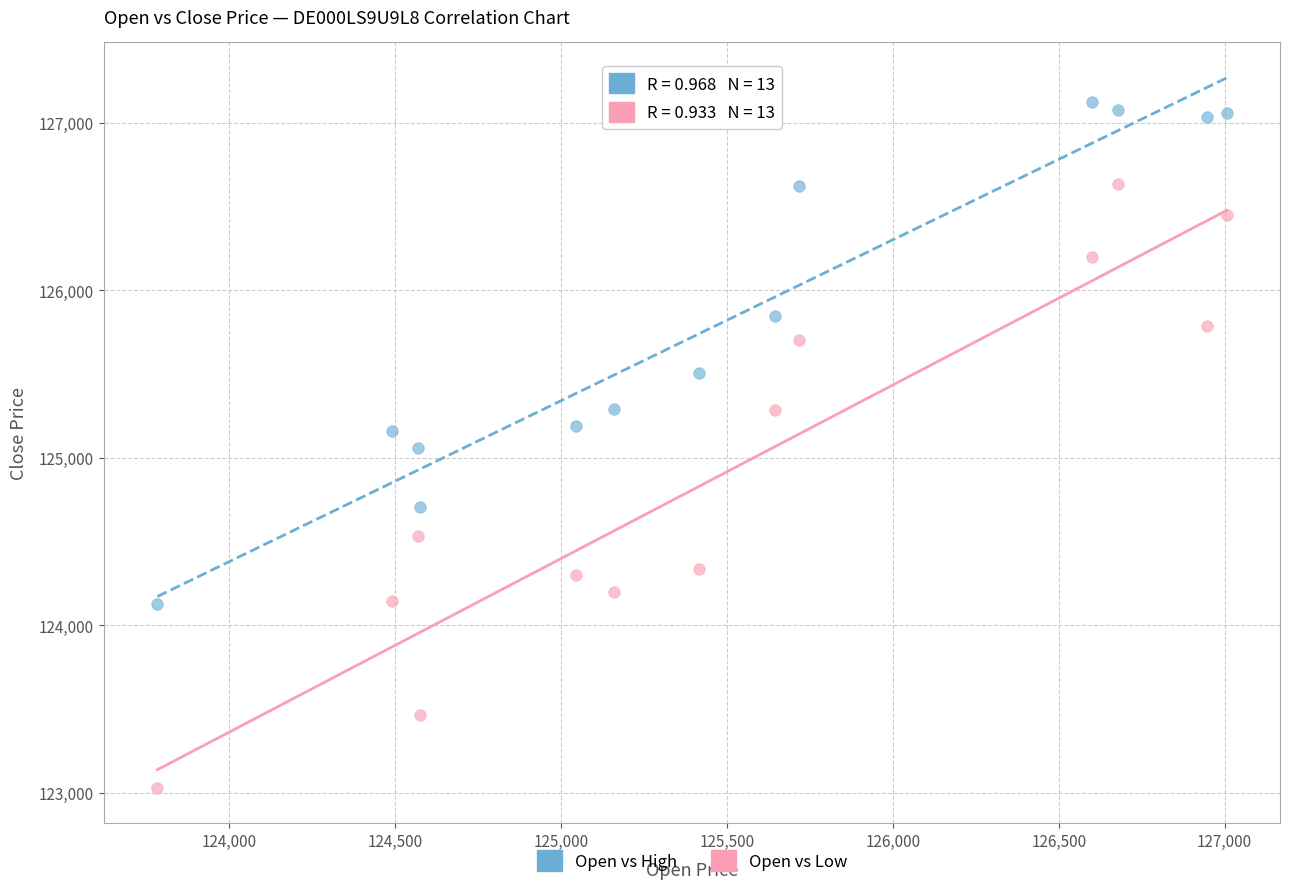

Which series contains the lowest Y value?

Open vs Low